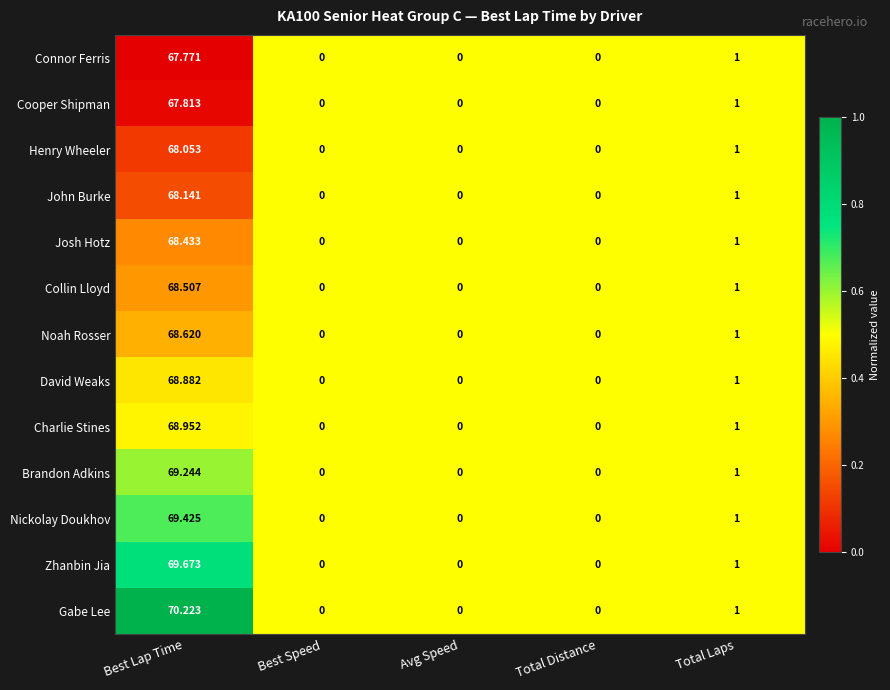

At which category does the chart reach its peak across all series?

Best Lap Time